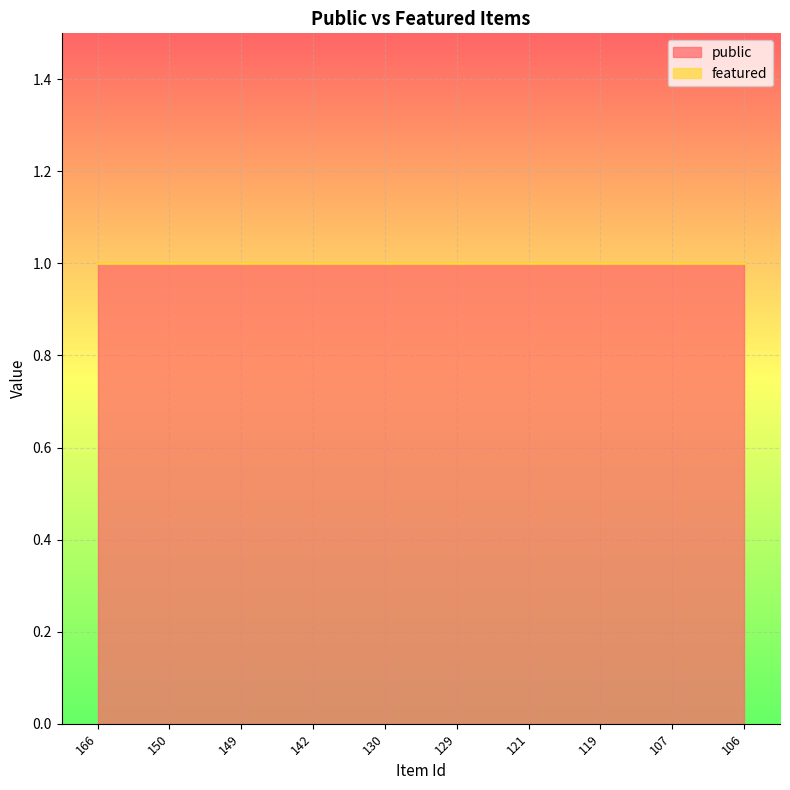

The value of public at 121 is 1. True or false?

True